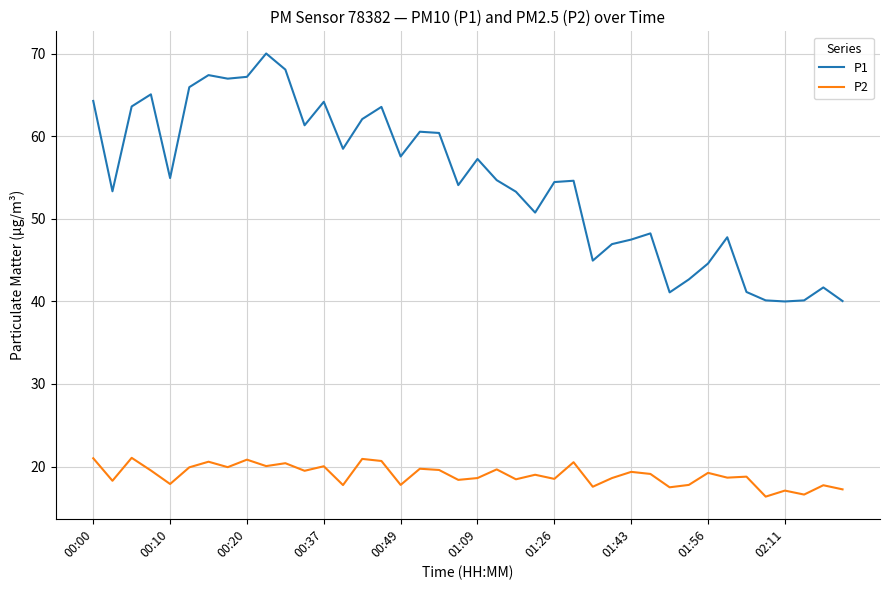

Which series has the largest total across all categories?

P1